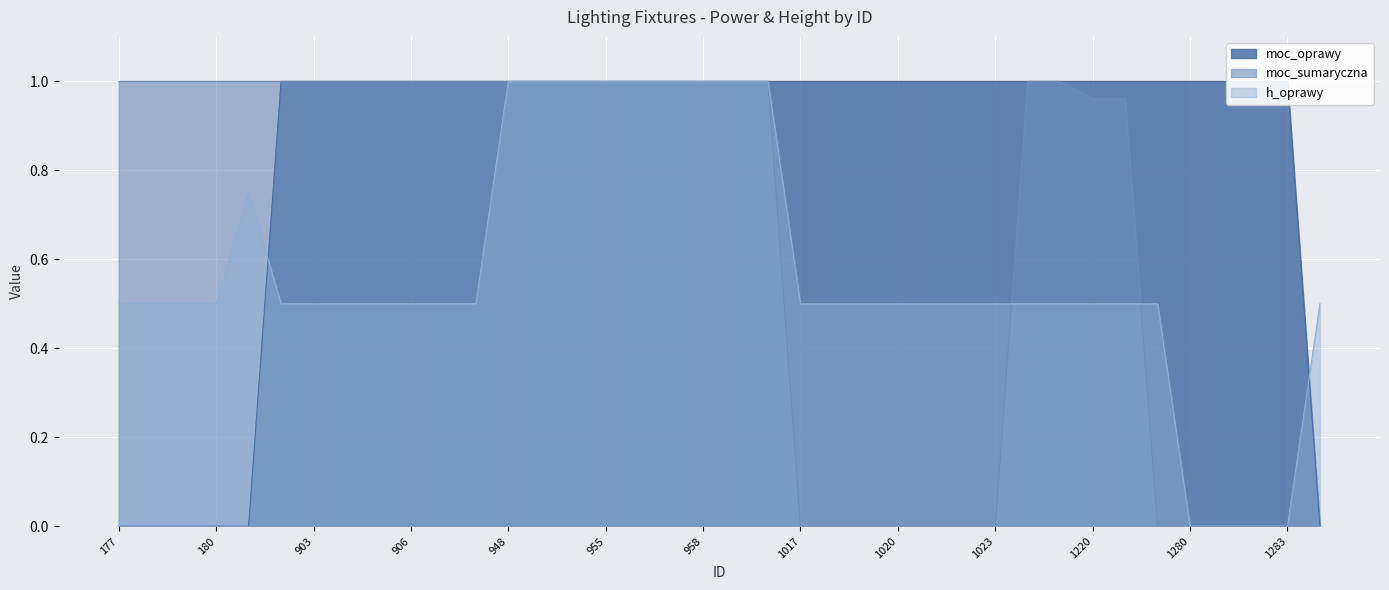

Where is h_oprawy nearest to the value 0?

1280